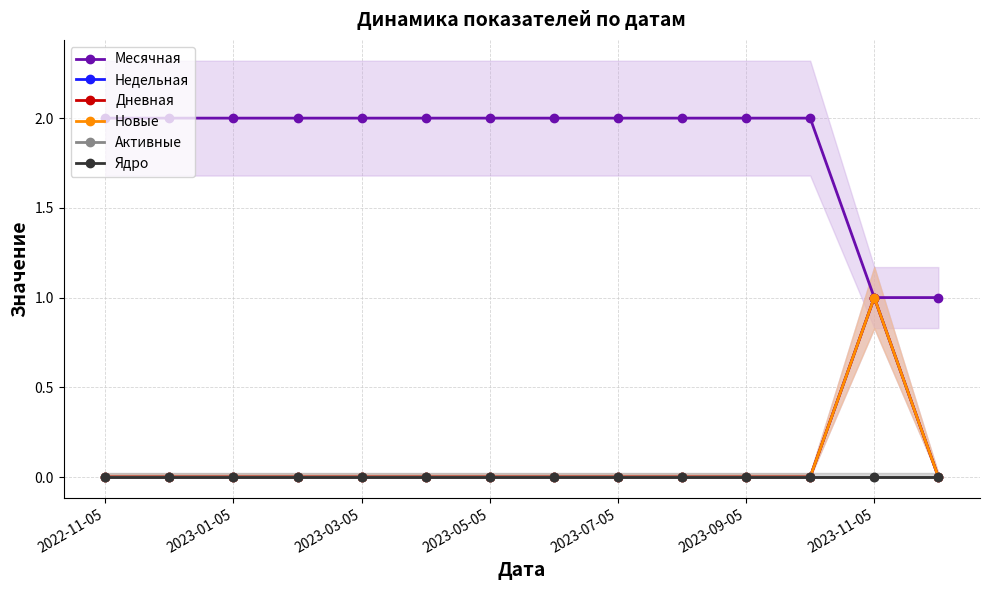

How many lines are shown in the chart?

6